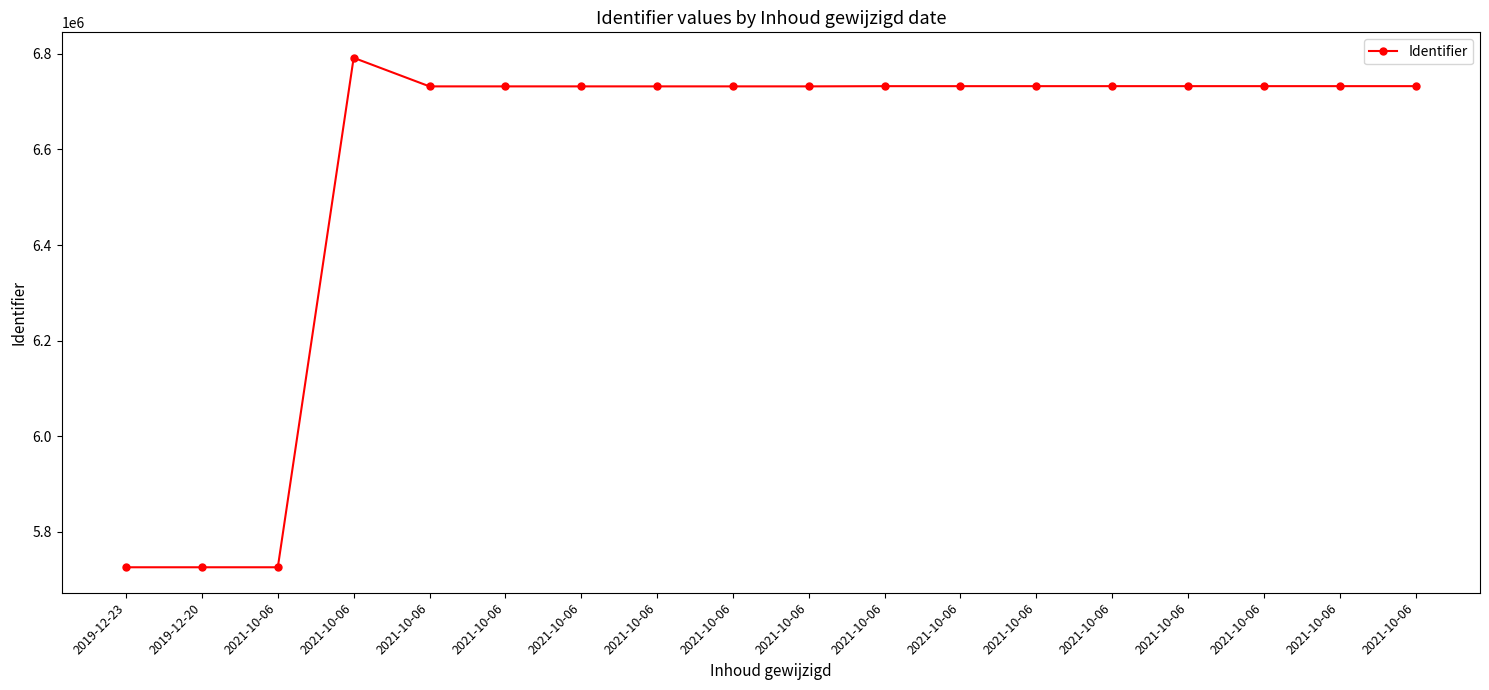

What is the sum of the values at 2021-10-06 and 2021-10-06?

13463981